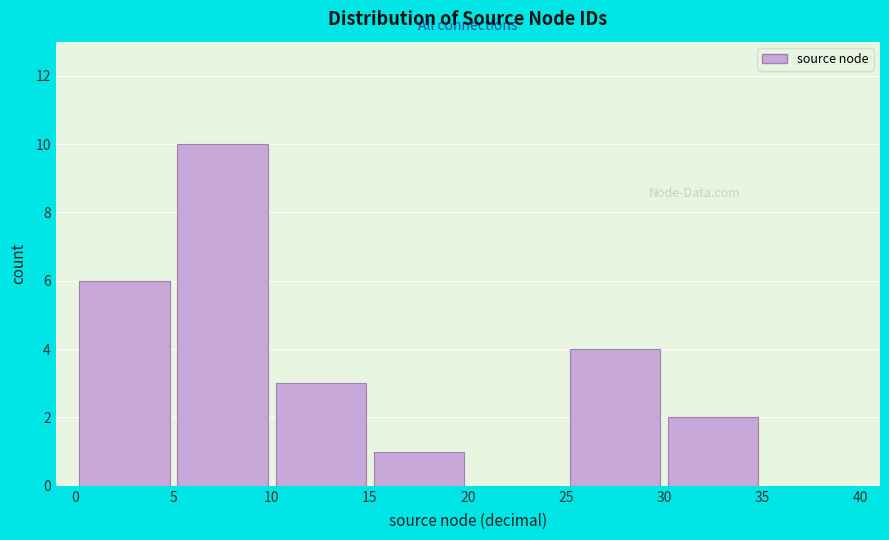

Which range on the x-axis has the tallest bar?

5 to 10